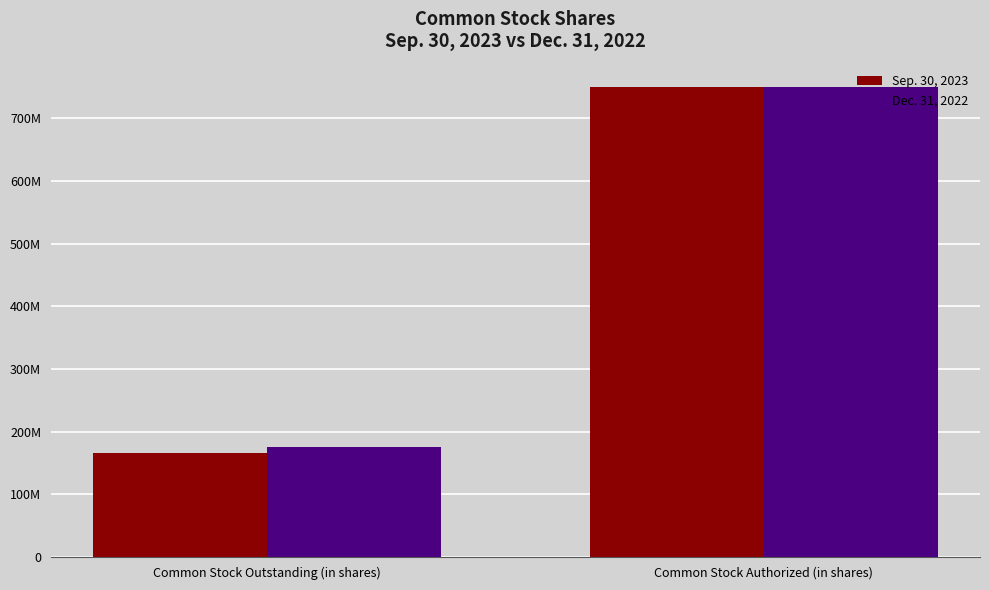

What are all the series names shown in the legend?

Sep. 30, 2023, Dec. 31, 2022